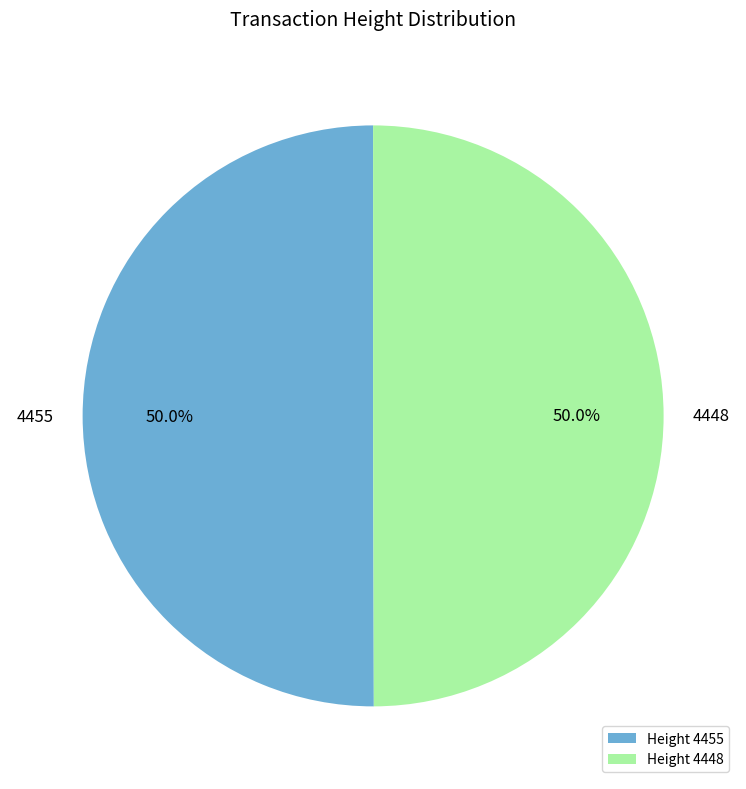

Approximately how many times larger is the value at 4448 compared to 4455?

1.0